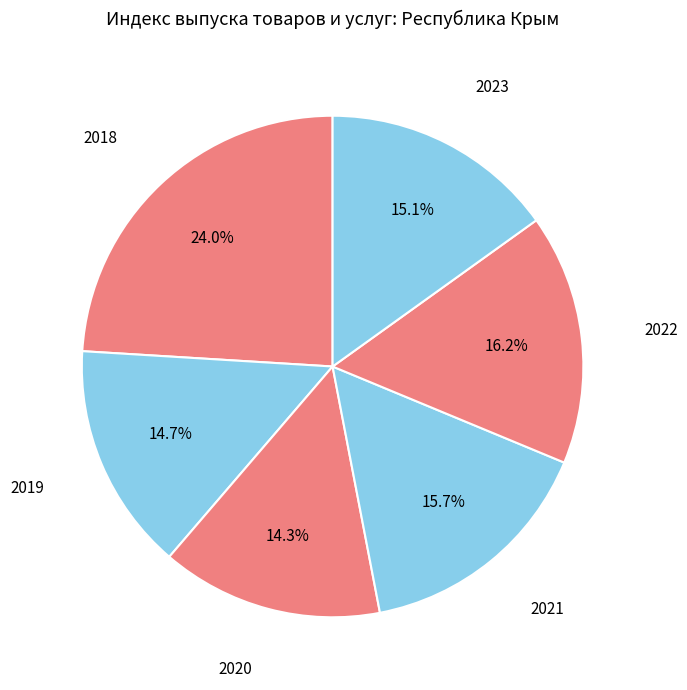

What percentage do 2019 and 2020 together represent?

29.0%